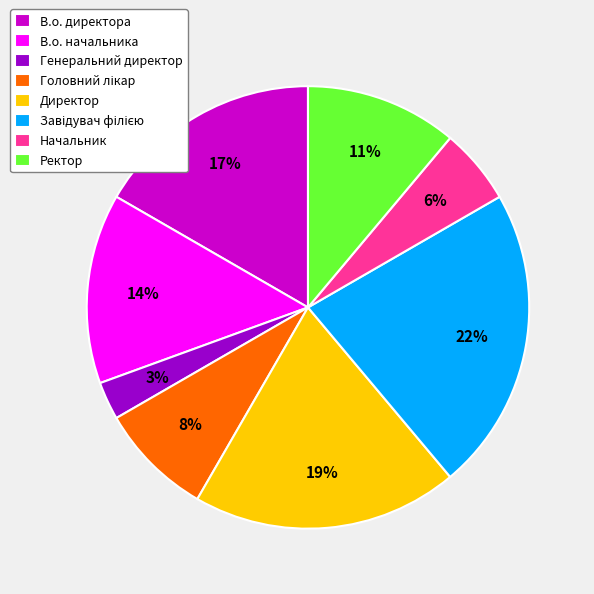

Approximately how many times larger is the value at В.о. директора compared to В.о. начальника?

1.2